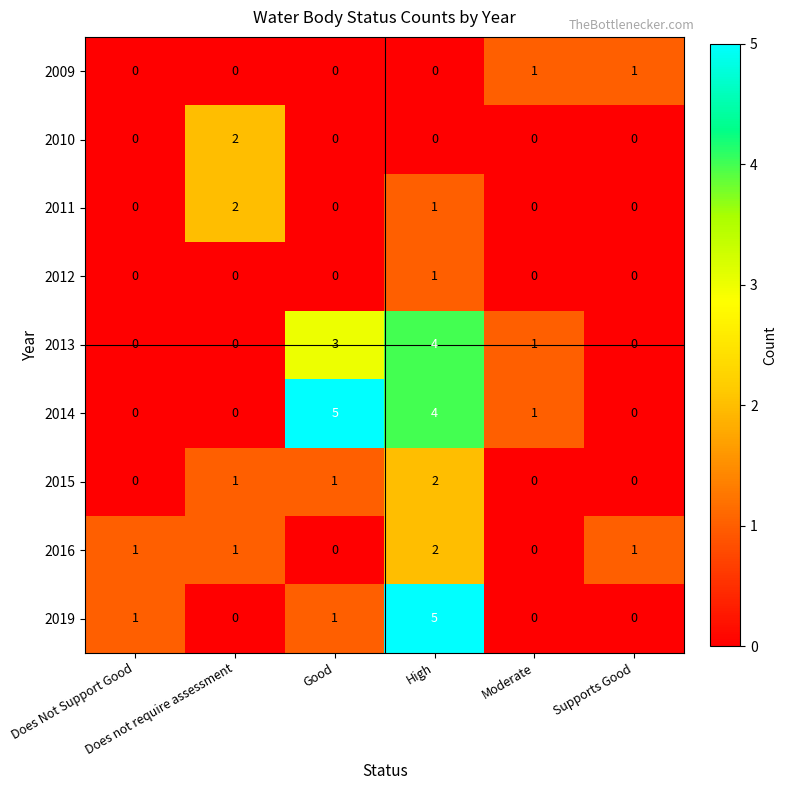

How many distinct data groups are displayed?

9